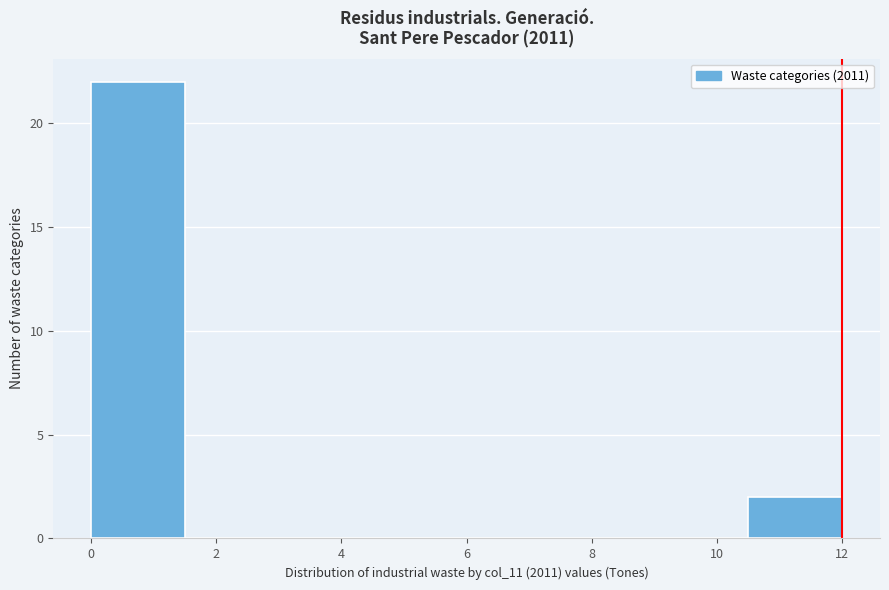

What is the height of the bar covering 0.0 to 1.5 on the x-axis? Neither the bar edges nor the heights are printed on the chart, so give them approximately, as read against the axes.

22